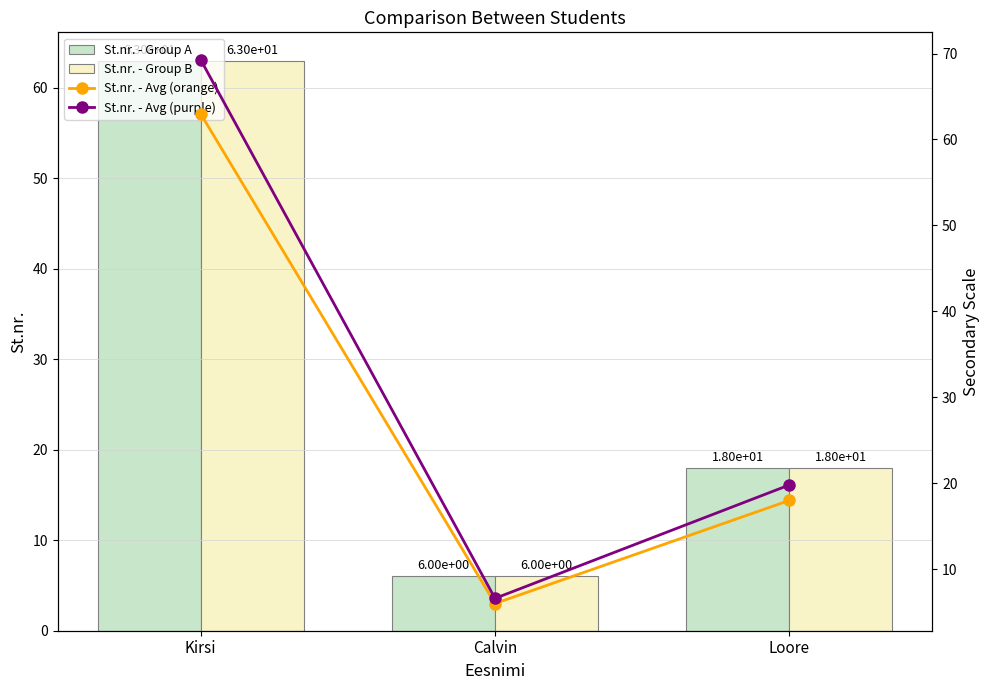

How many distinct data groups are displayed?

4